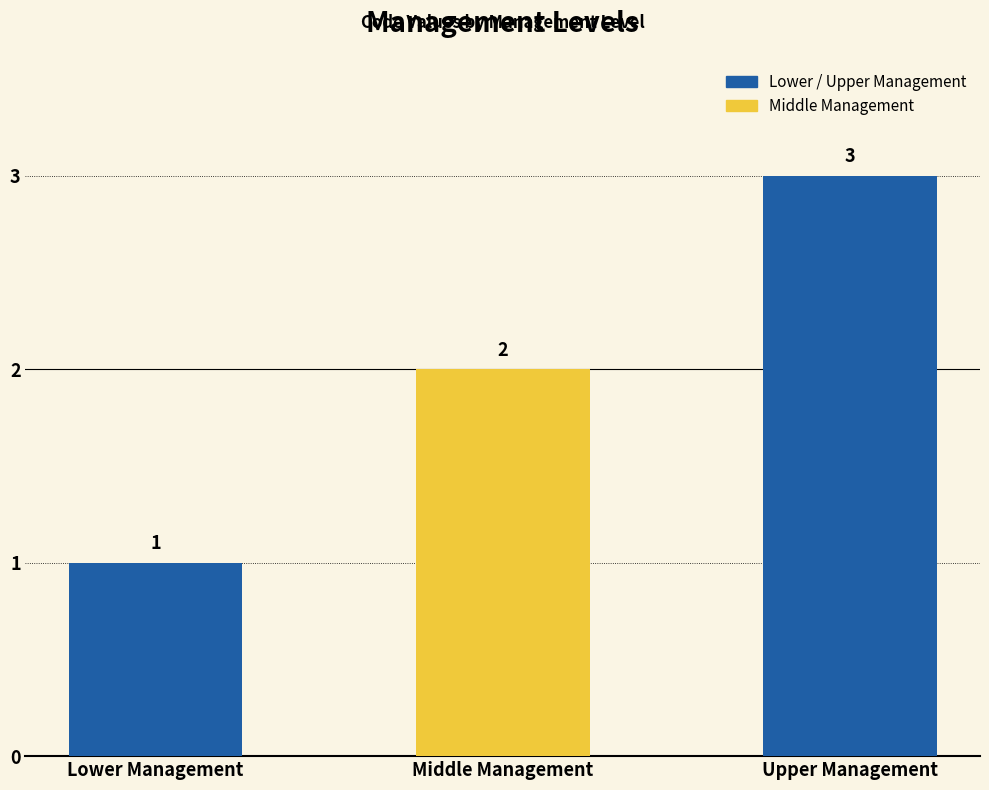

How many data points does each series have?

3